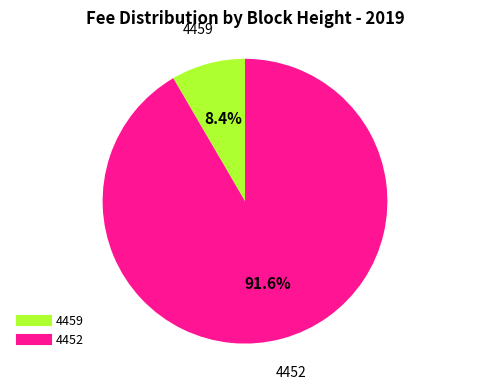

To the nearest percent, what portion does 4459 represent?

8%